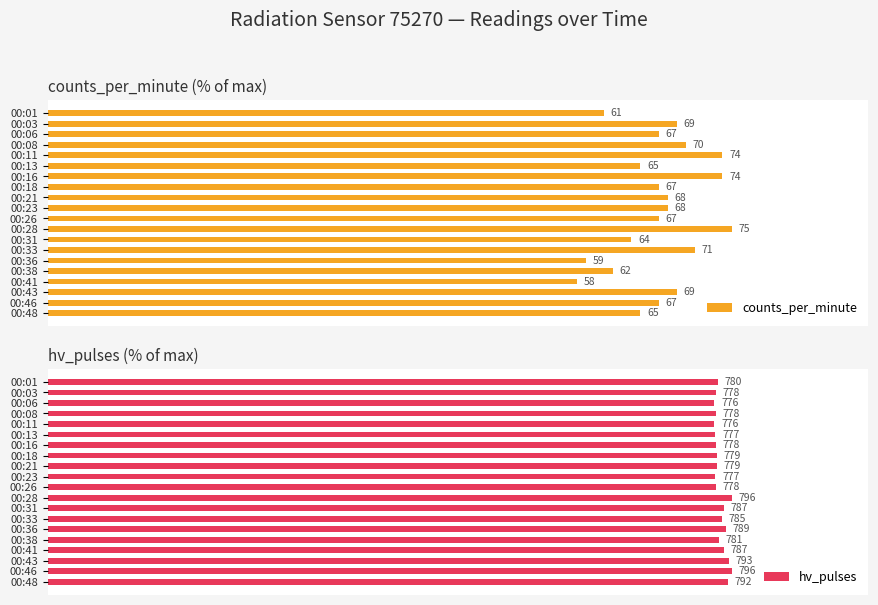

How many bars are there in total?

40